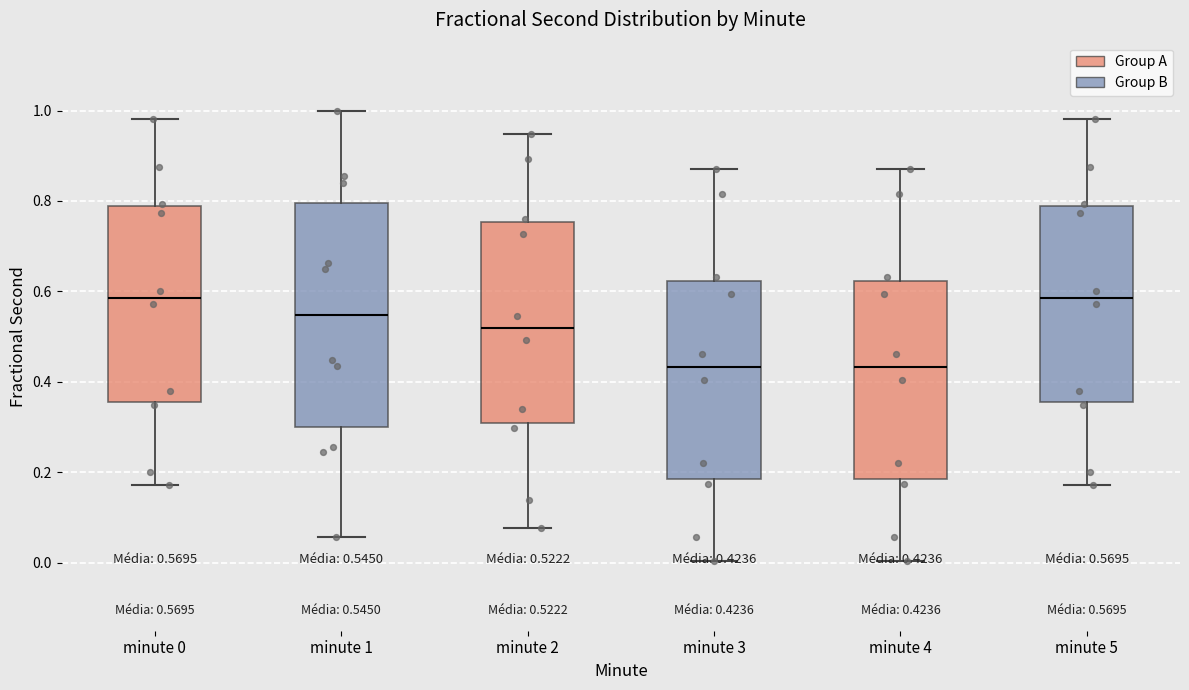

Comparing the boxes themselves (not the whiskers), which one is the tallest?

minute 1